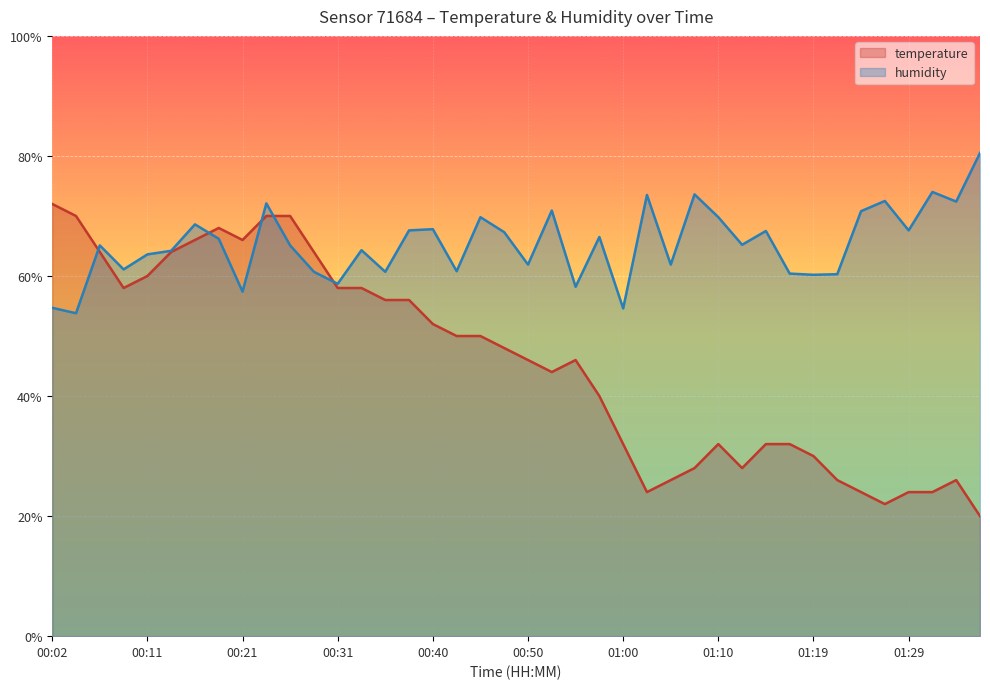

What is the minimum value for humidity?

53.8